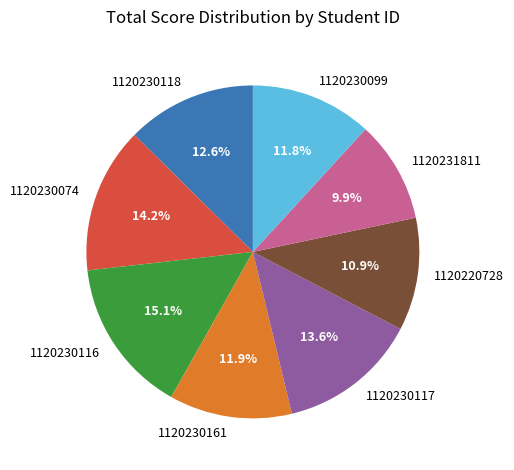

Between 1120231811 and 1120230117, which is larger?

1120230117